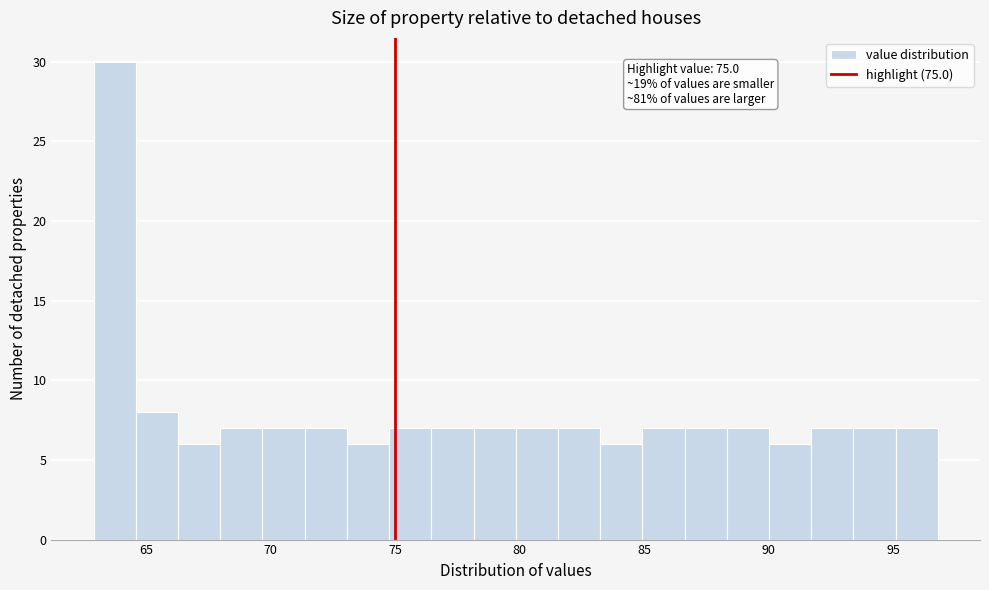

Read against the x-axis, roughly where is the centre of the tallest bar?

63.5